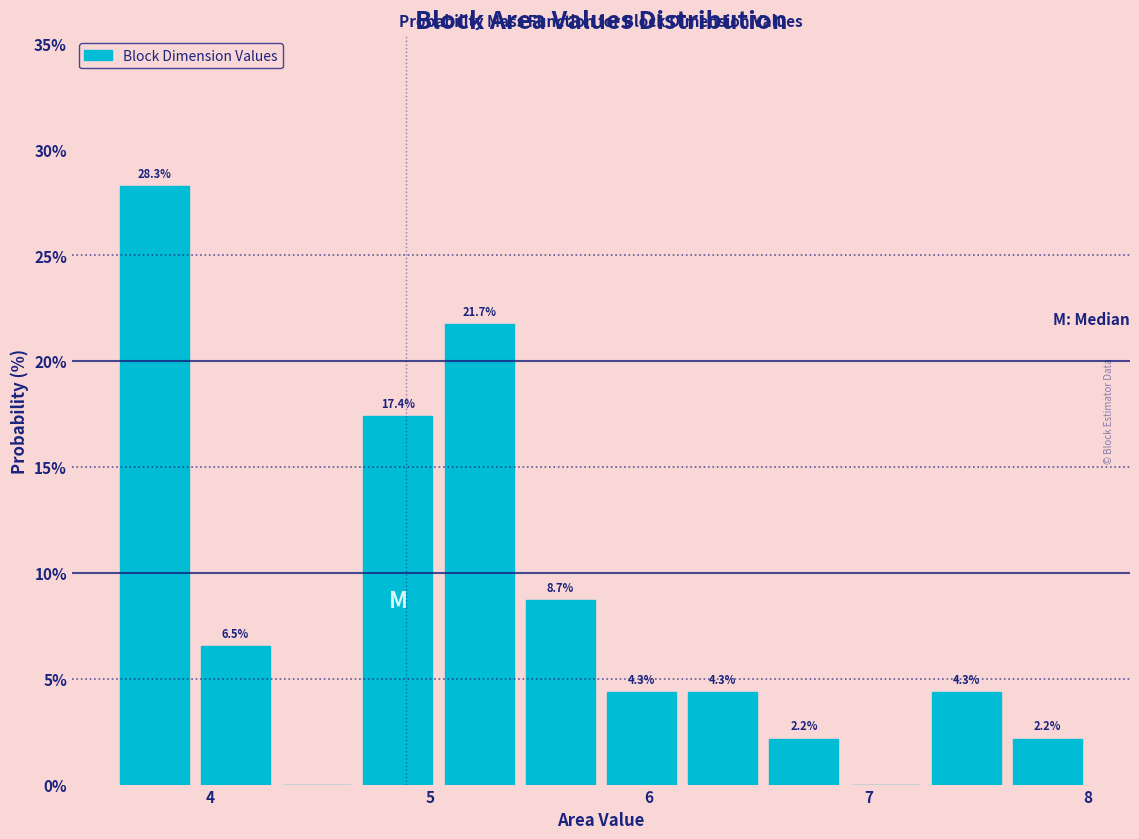

Around what value on the x-axis is the tallest bar? Give the approximate position of its centre, as read against the axis.

3.7